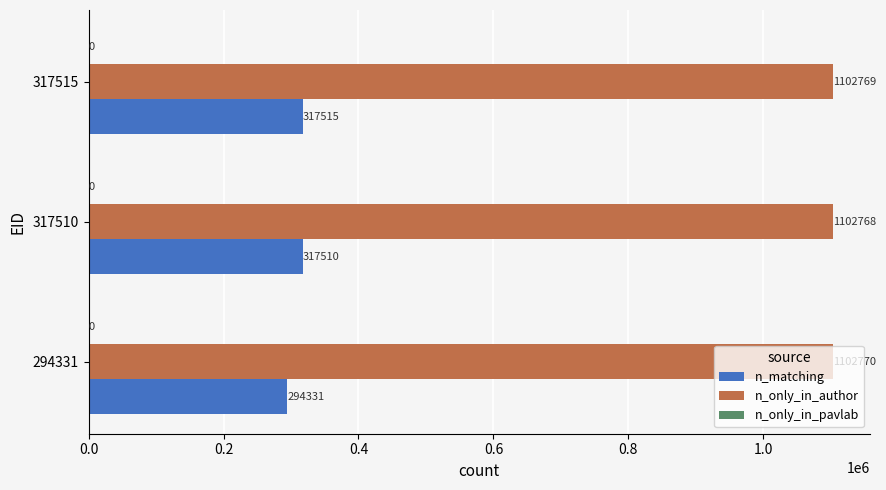

Which series has the widest spread of values?

n_matching